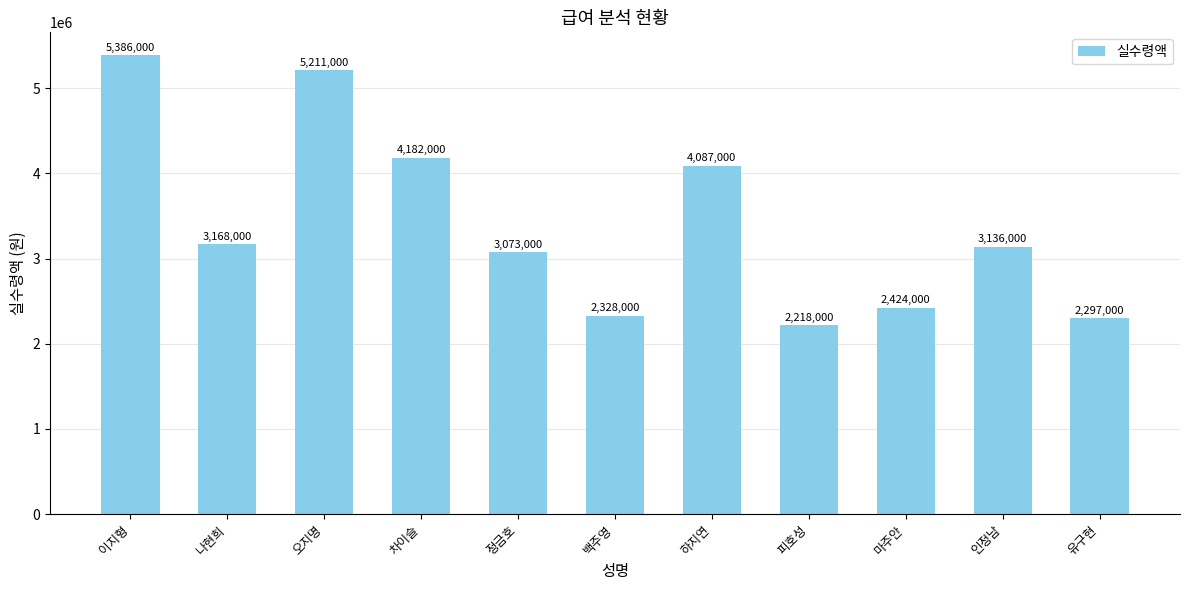

How many data points are less than 3136000?

5